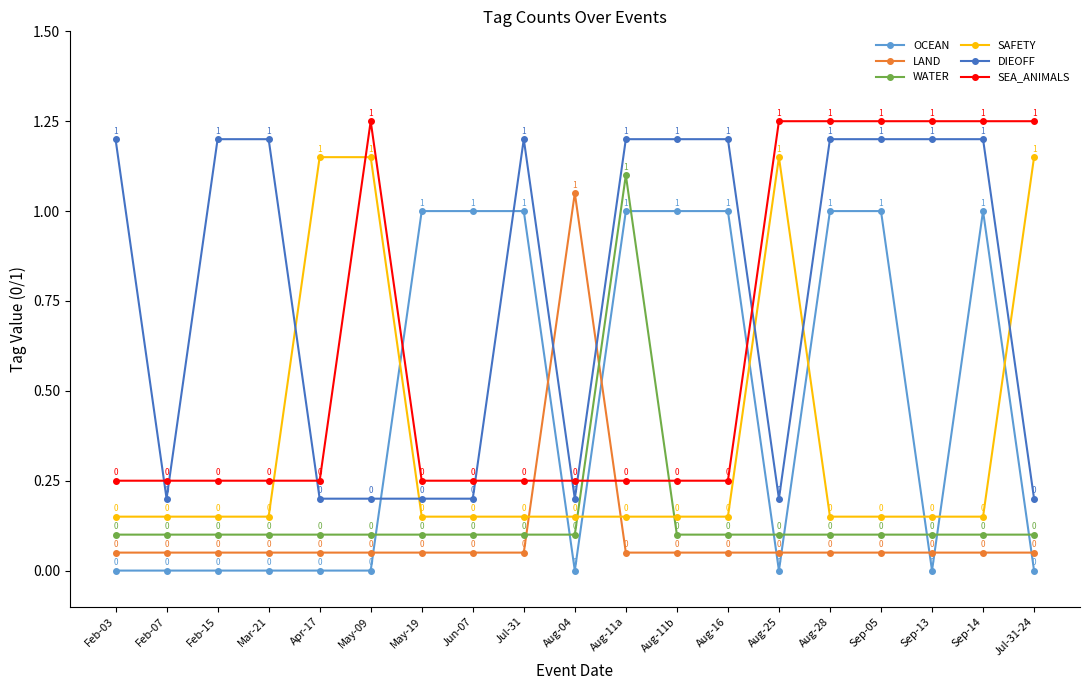

Is it true that LAND equals 0.0 at Aug-28?

False